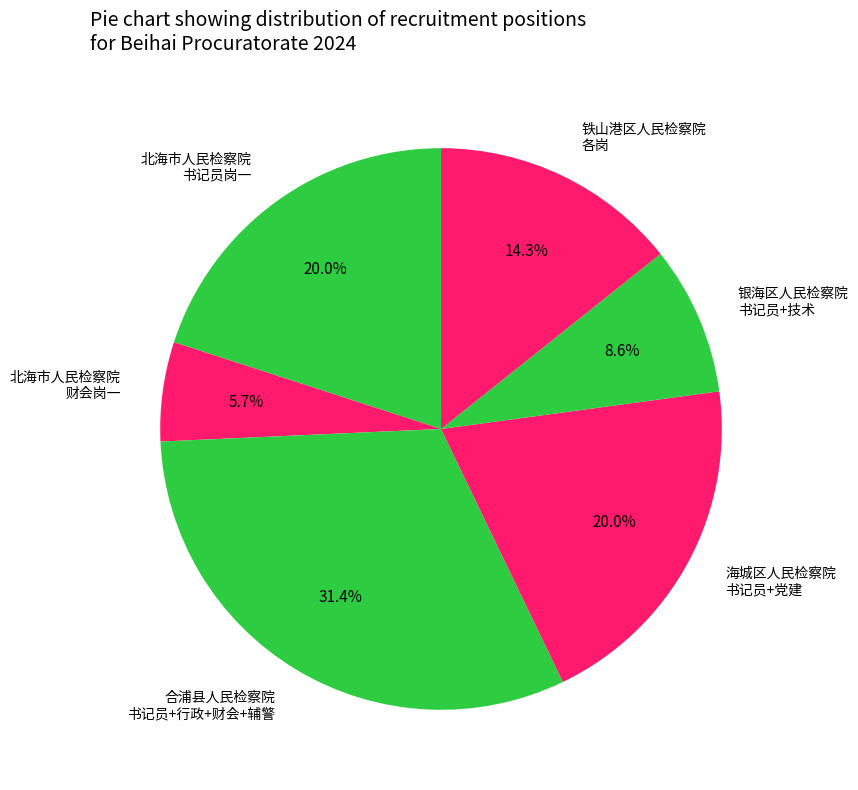

Does any single category account for the majority?

No